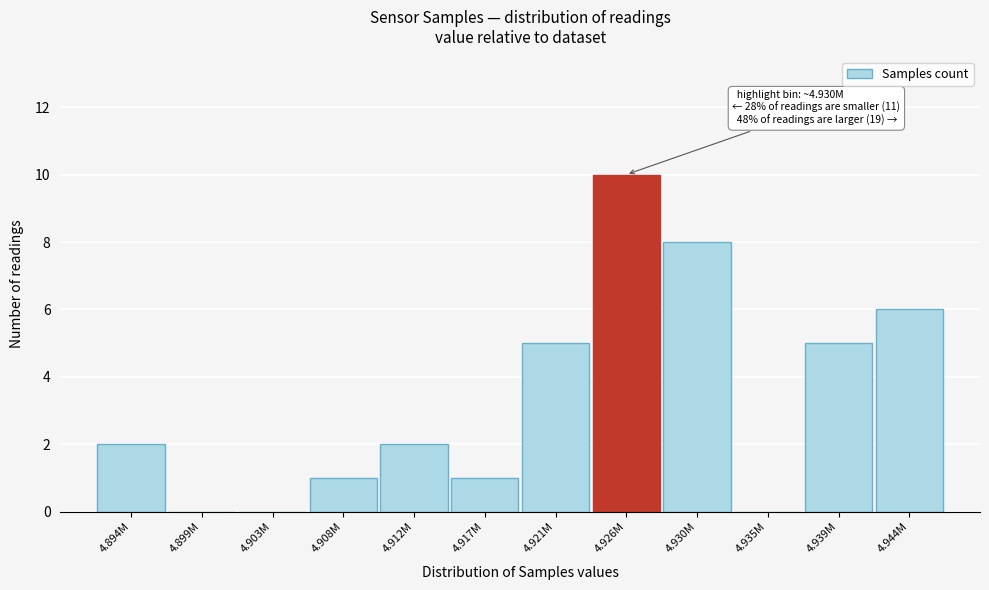

Reading left to right, list all the values displayed in this chart.

4.894M=2	4.899M=0	4.903M=0	4.908M=1	4.912M=2	4.917M=1	4.921M=5	4.926M=10	4.930M=8	4.935M=0	4.939M=5	4.944M=6